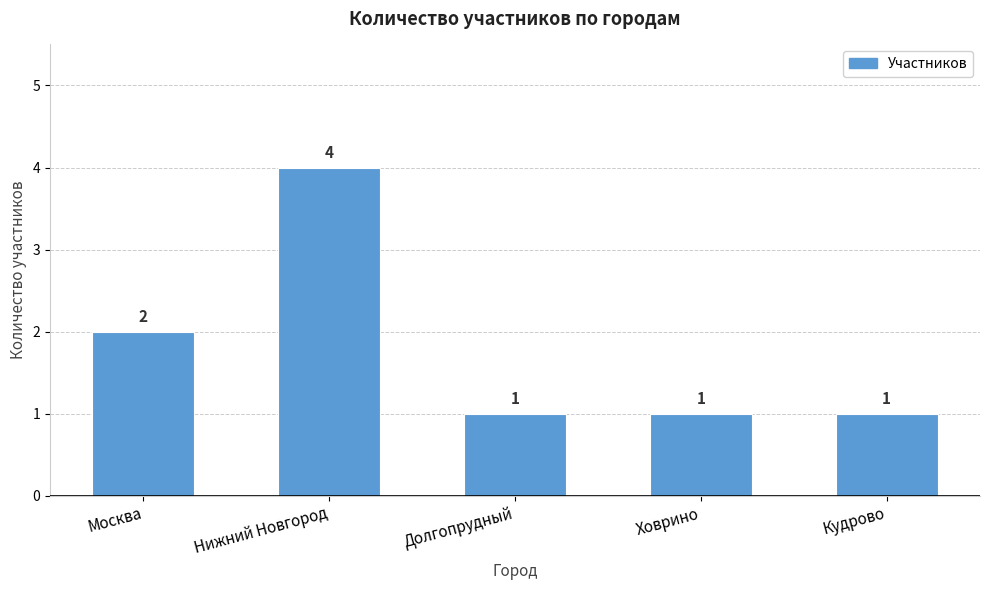

Which category has the highest value across all series?

Нижний Новгород